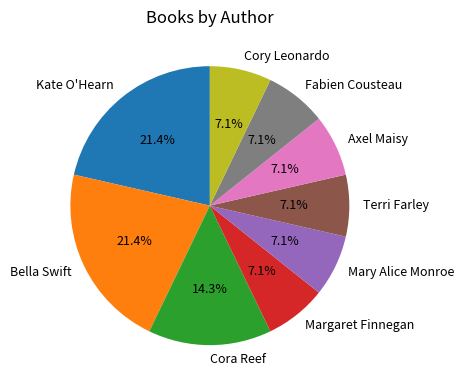

What is the ratio of the value at Terri Farley to the value at Kate O'Hearn?

0.3